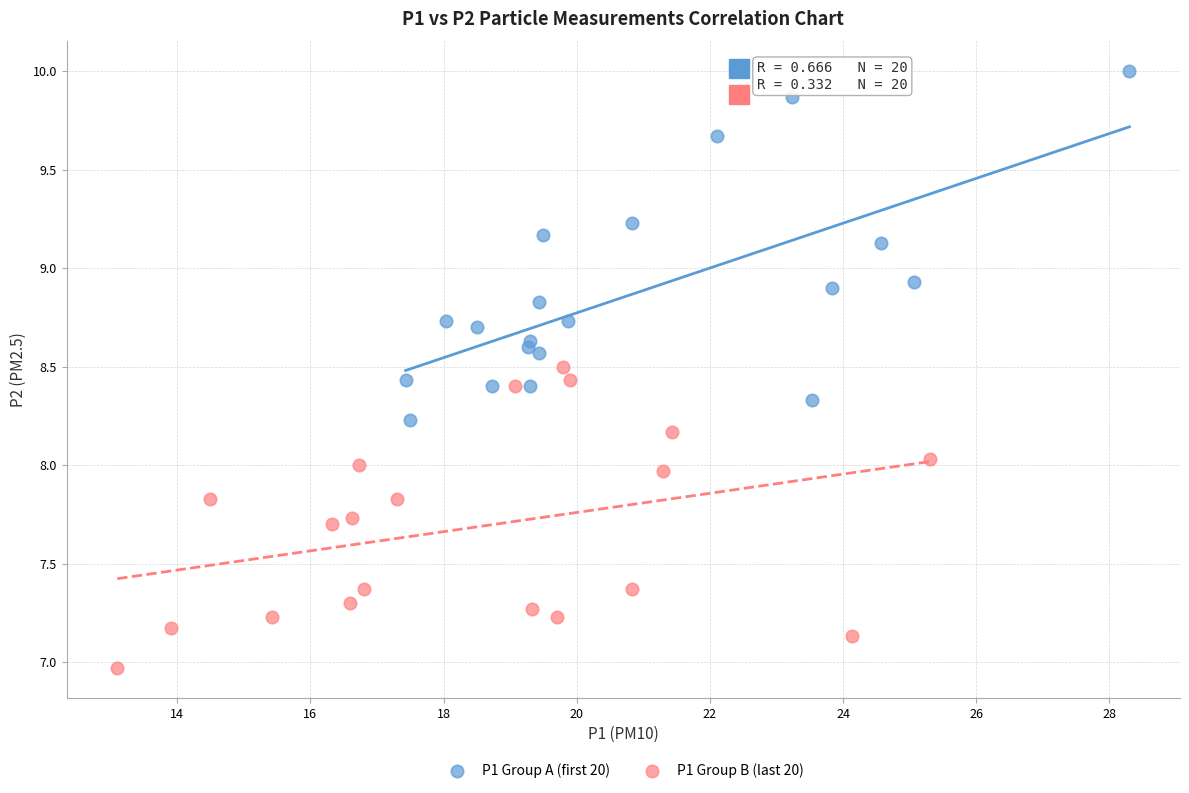

Which series reaches the maximum Y coordinate?

P1 Group A (first 20)